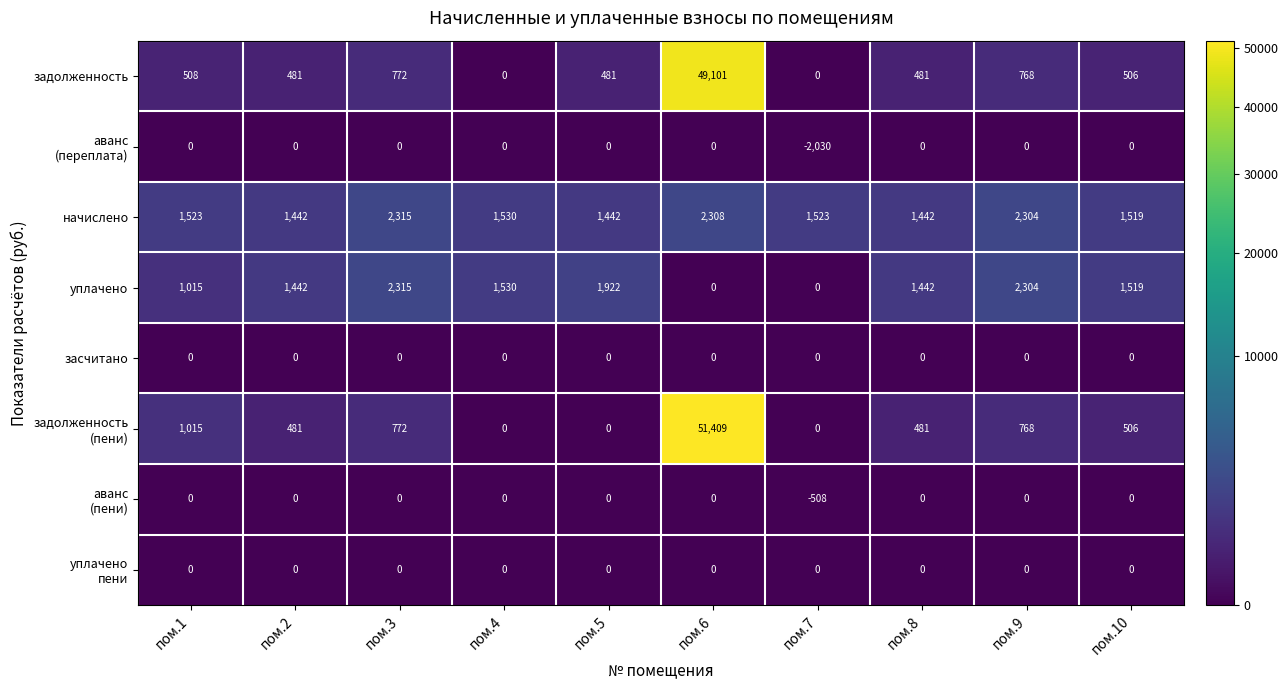

What is the difference between the highest and lowest values at пом.2?

1442